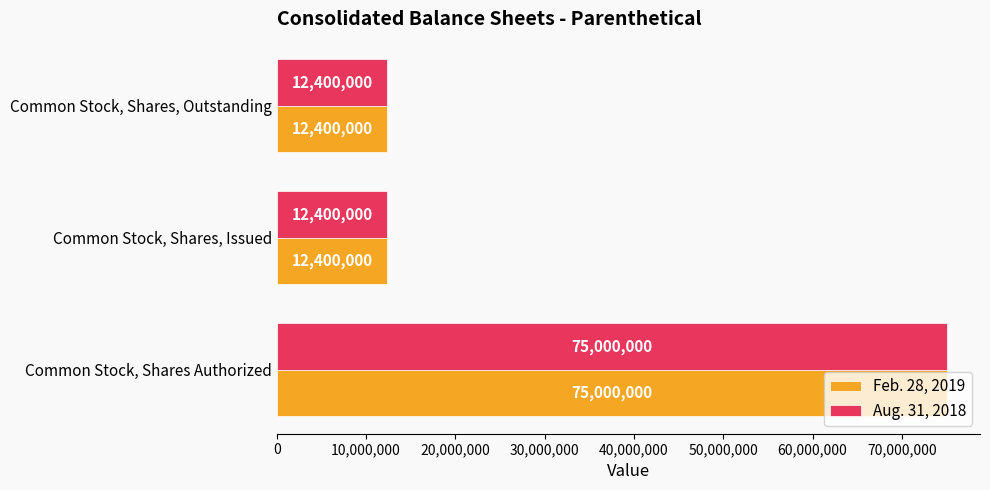

The Aug. 31, 2018 series shows 38571198 at Common Stock, Shares Authorized. True or false?

False